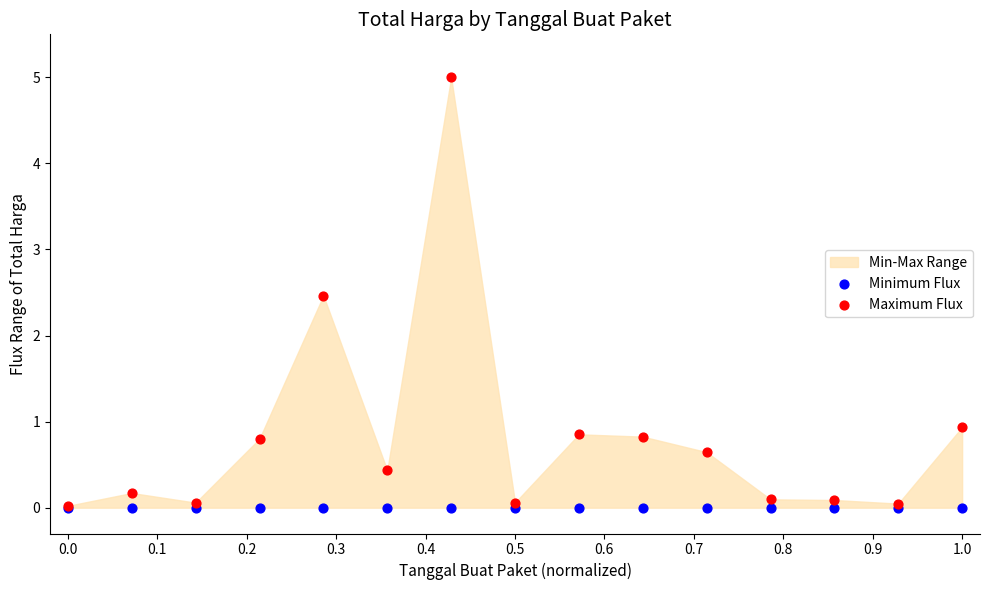

In the Maximum Flux series, what Y value is closest to 2?

2.5